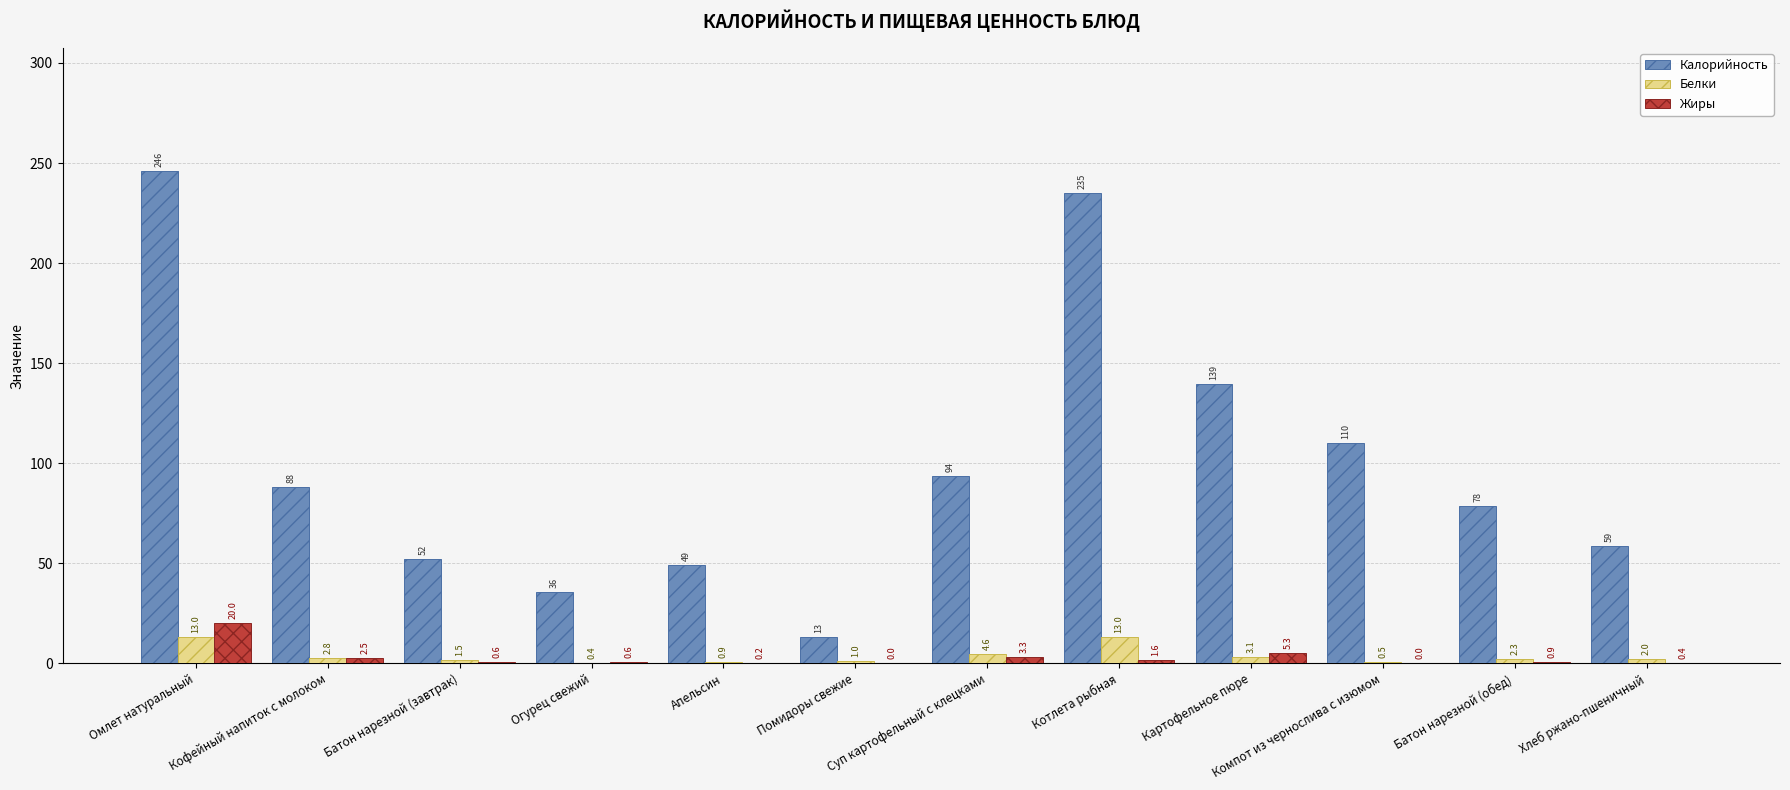

Reading left to right, transcribe all the data shown in this chart.

Калорийность: 246.0	88.0	52.4	35.6	49.2	13.0	93.6	234.9	139.4	110.0	78.5	58.7
Белки: 13.0	2.8	1.5	0.4	0.9	1.0	4.6	13.0	3.1	0.5	2.3	2.0
Жиры: 20.0	2.5	0.6	0.6	0.2	0.0	3.3	1.6	5.3	0.0	0.9	0.4